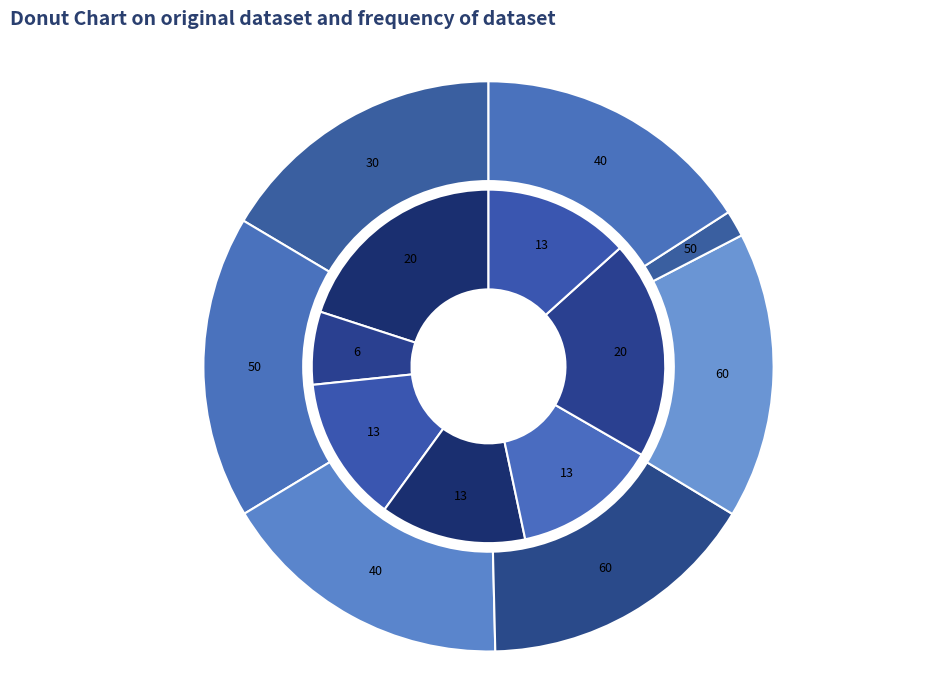

To the nearest percent, what is the combined percentage of On Valentine's Day, We Show We Care! and Celebrate Narwhalicorn Day!?

27%